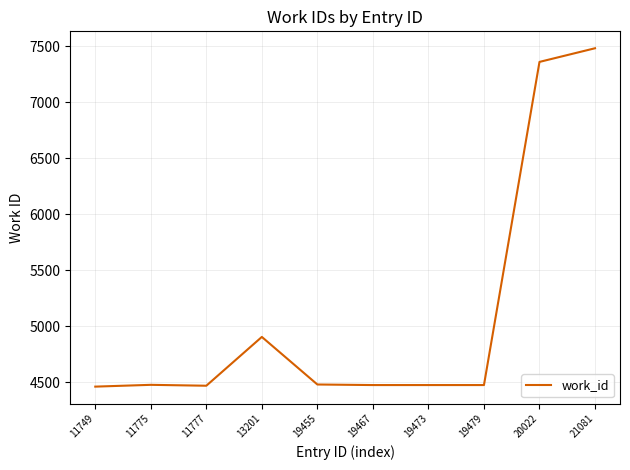

How many lines are shown in the chart?

1